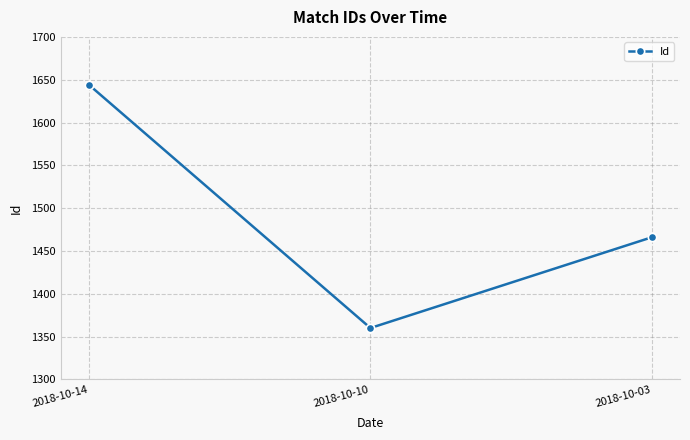

How many values are between 1360 and 1644?

3